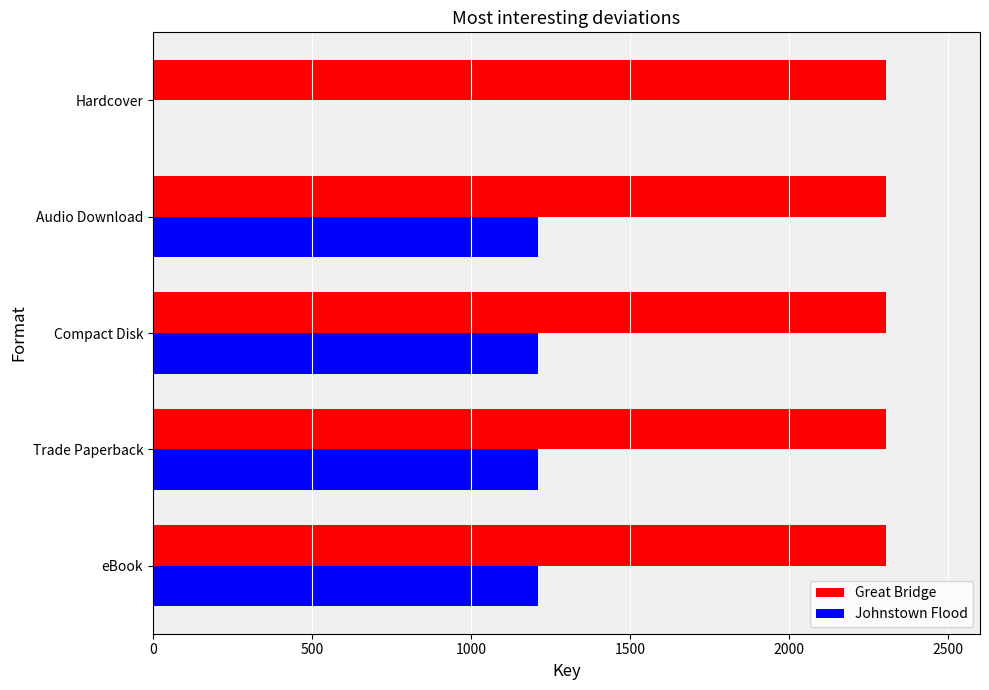

What are all the series names shown in the legend?

Great Bridge, Johnstown Flood